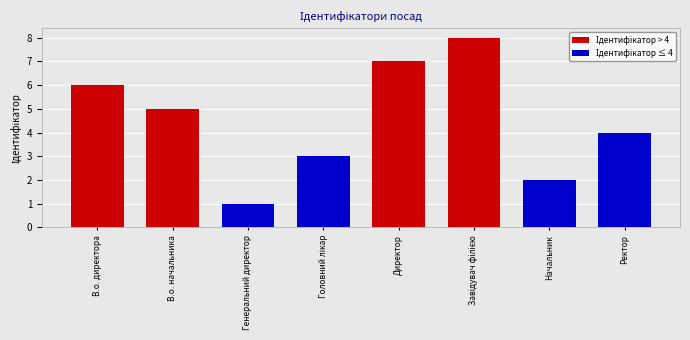

At which label is the value closest to 4?

Ректор